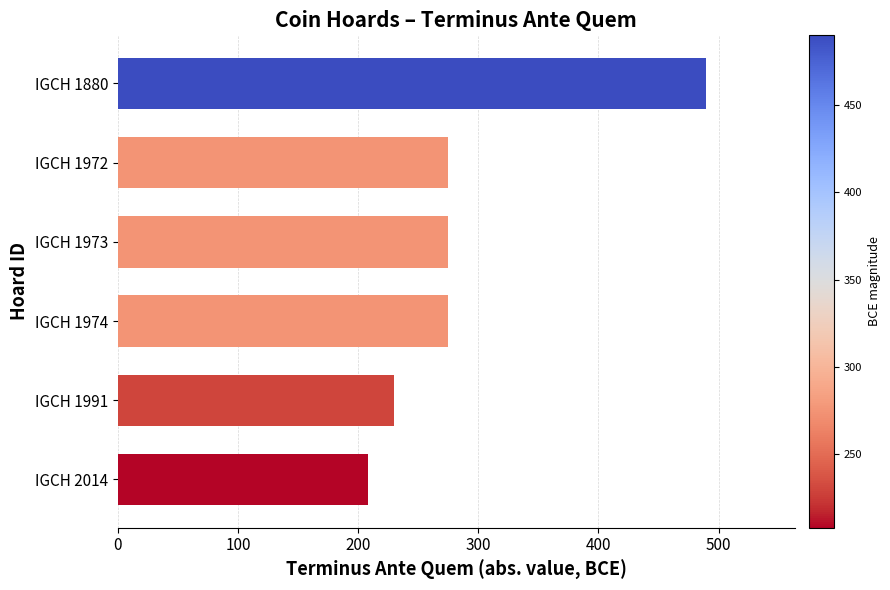

Read the value at IGCH 1991, to the nearest 50.

250